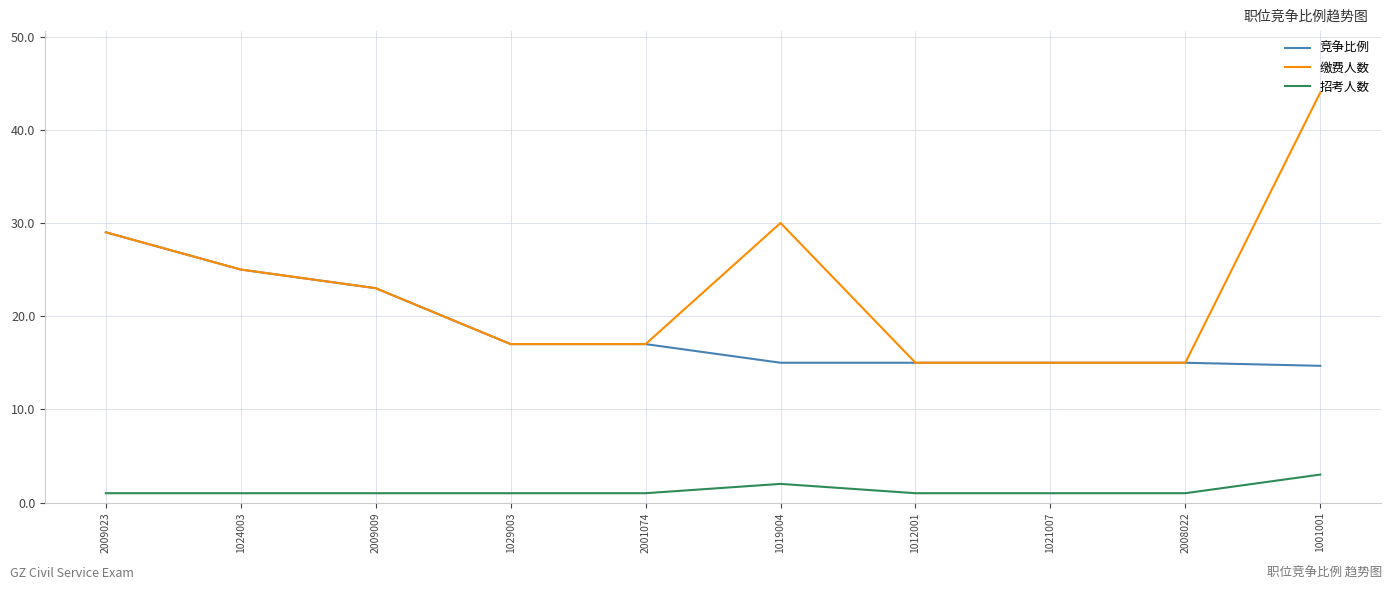

What position from the right is 1019004?

5